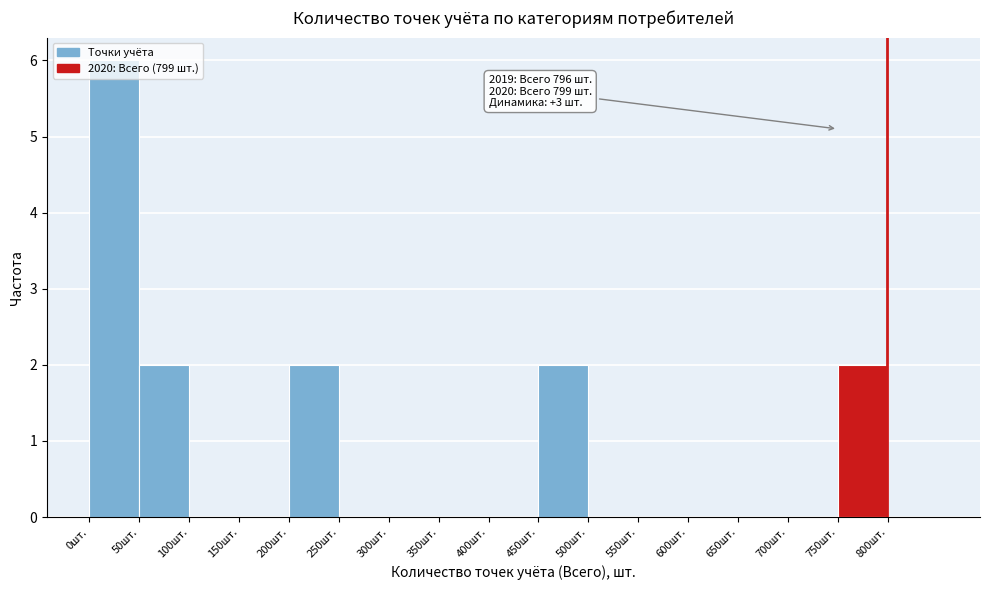

Over which range of the x-axis is the bar tallest?

0 to 50